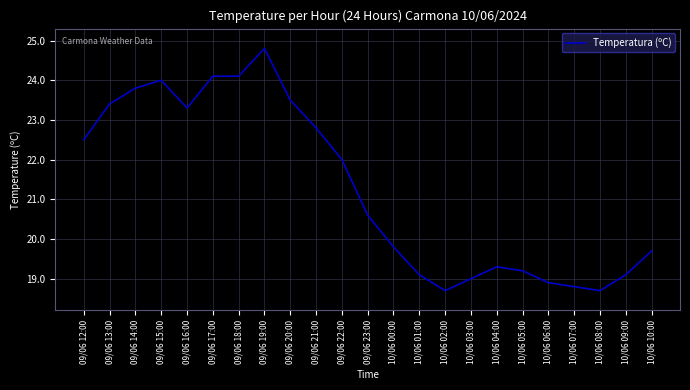

How many lines are shown in the chart?

1